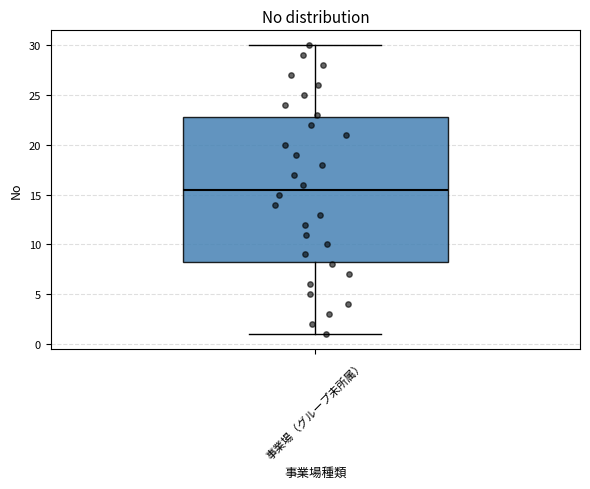

Read this box plot against the y-axis: the position of the median line, the range covered by the box, and the ends of both whiskers. The values are not printed on the chart, so give them approximately, as read against the axis.

median 15.5, box 8.5 to 23.0, whiskers 1.0 to 30.0